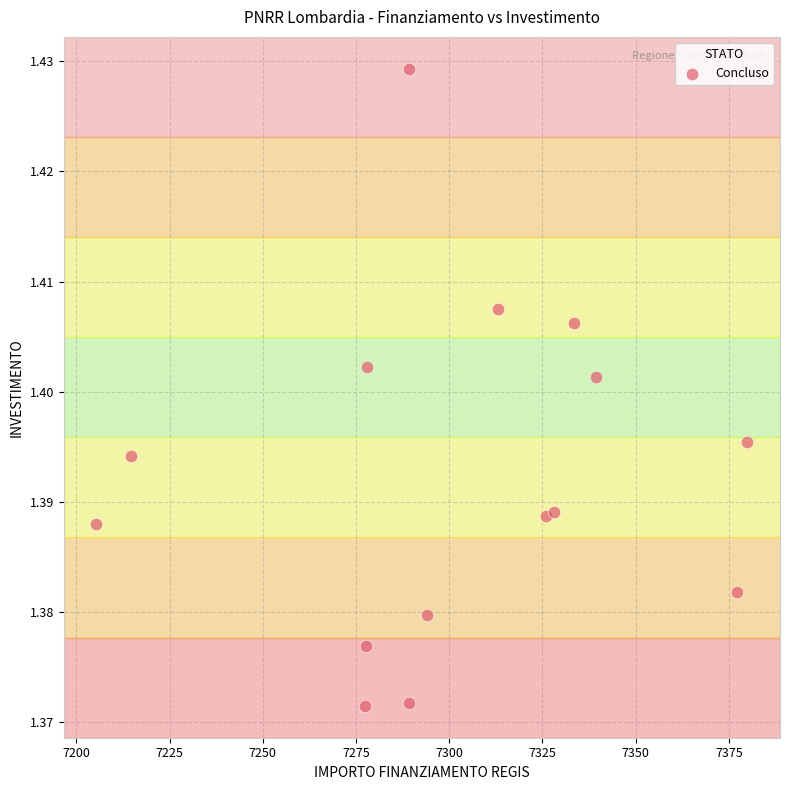

What is the range of X values (max minus min)?

174.6